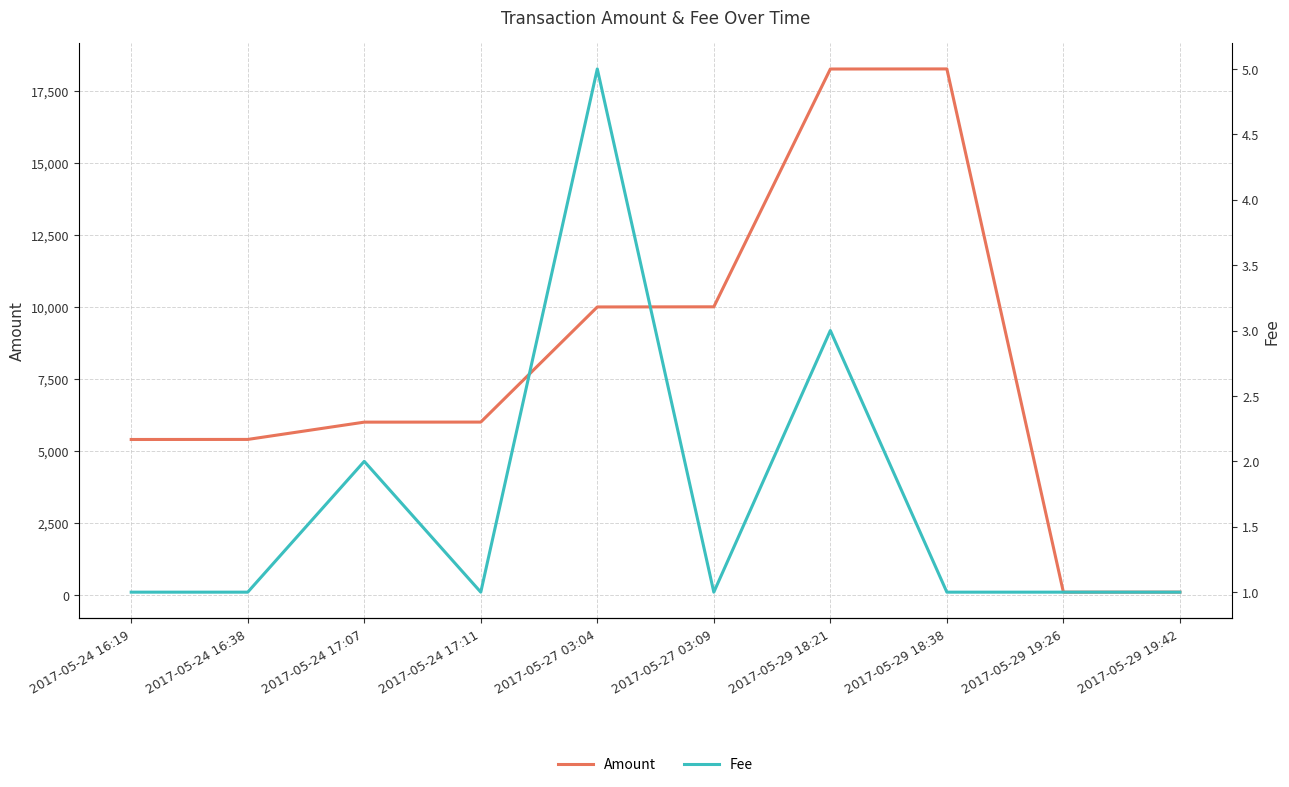

What is the difference between the maximum and second lowest values in the Amount series?

18156.4